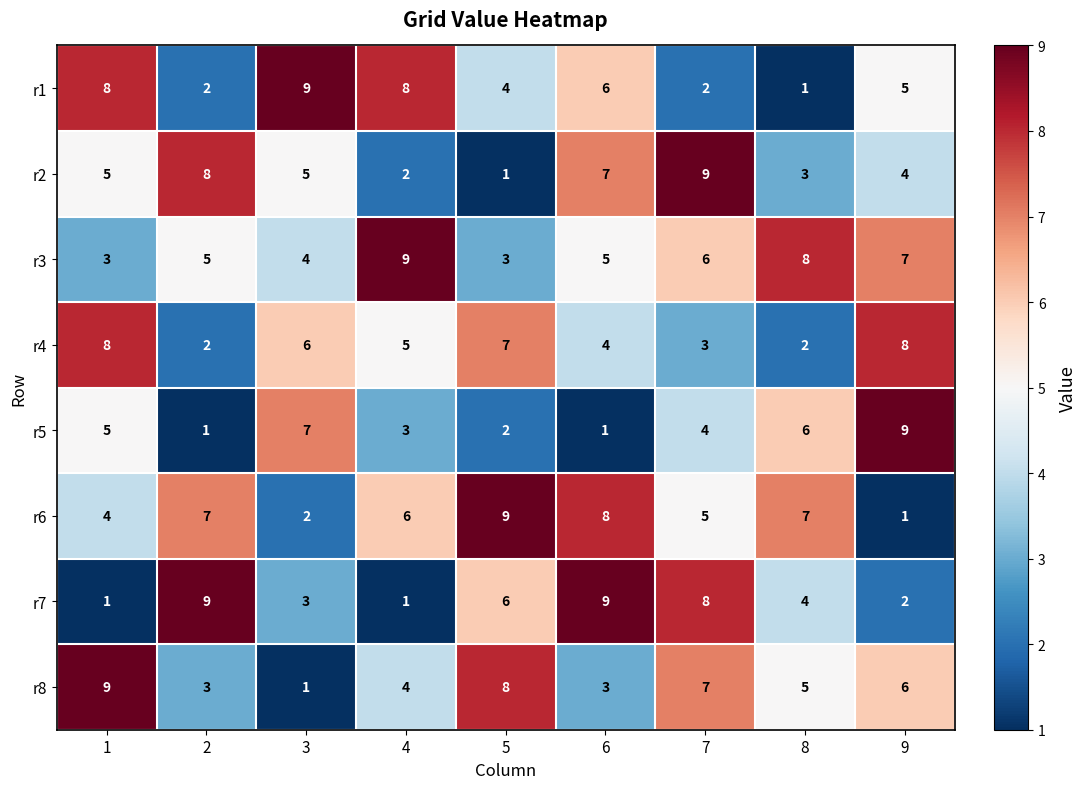

Is it true that r3 equals 7 at 9?

True